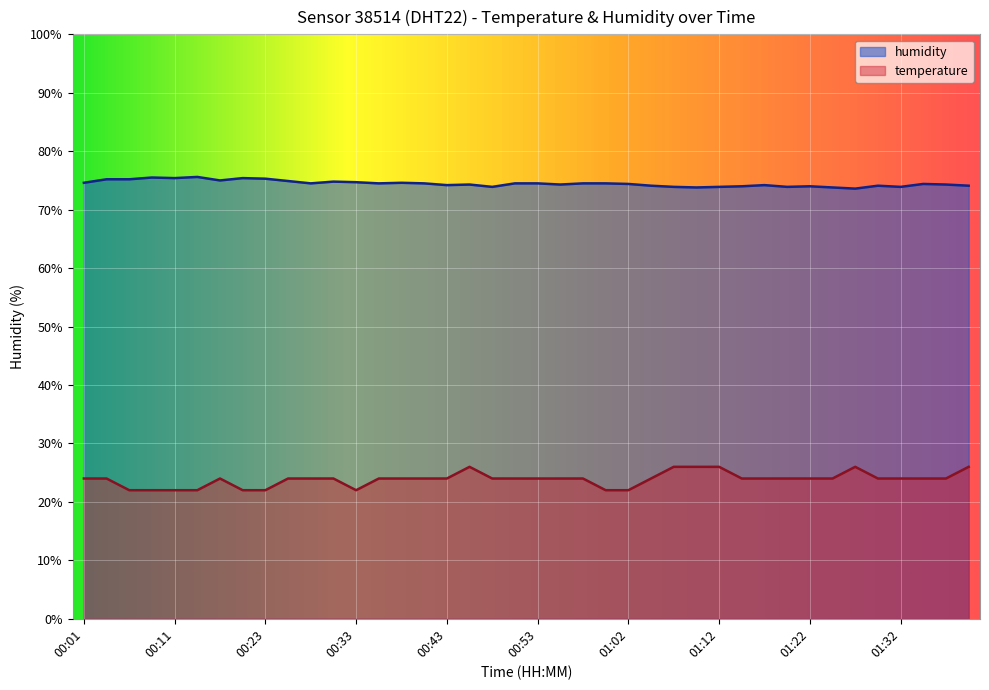

True or false: humidity and temperature cross at least once.

False